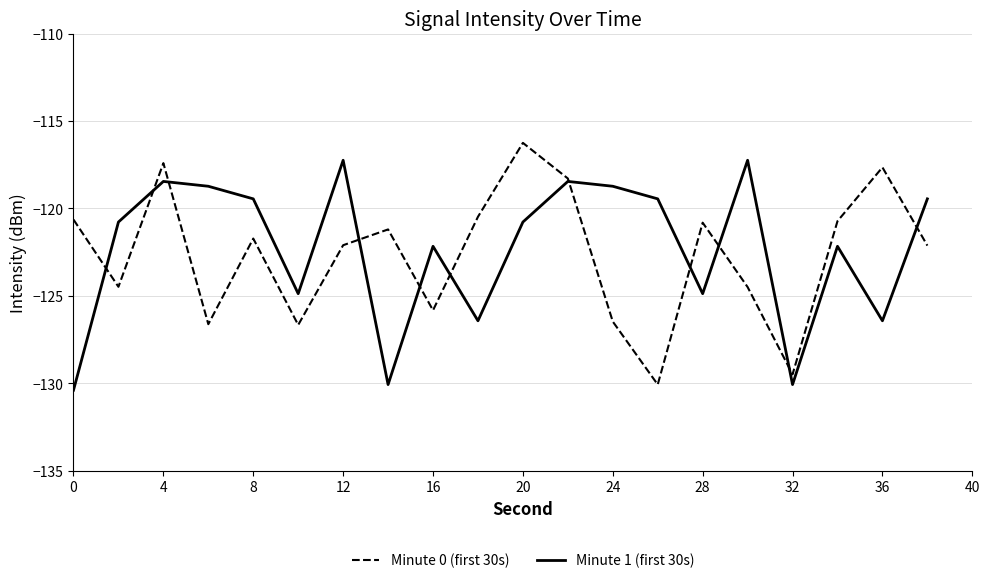

List the series in order of their overall mean, highest first.

Minute 1 (first 30s), Minute 0 (first 30s)